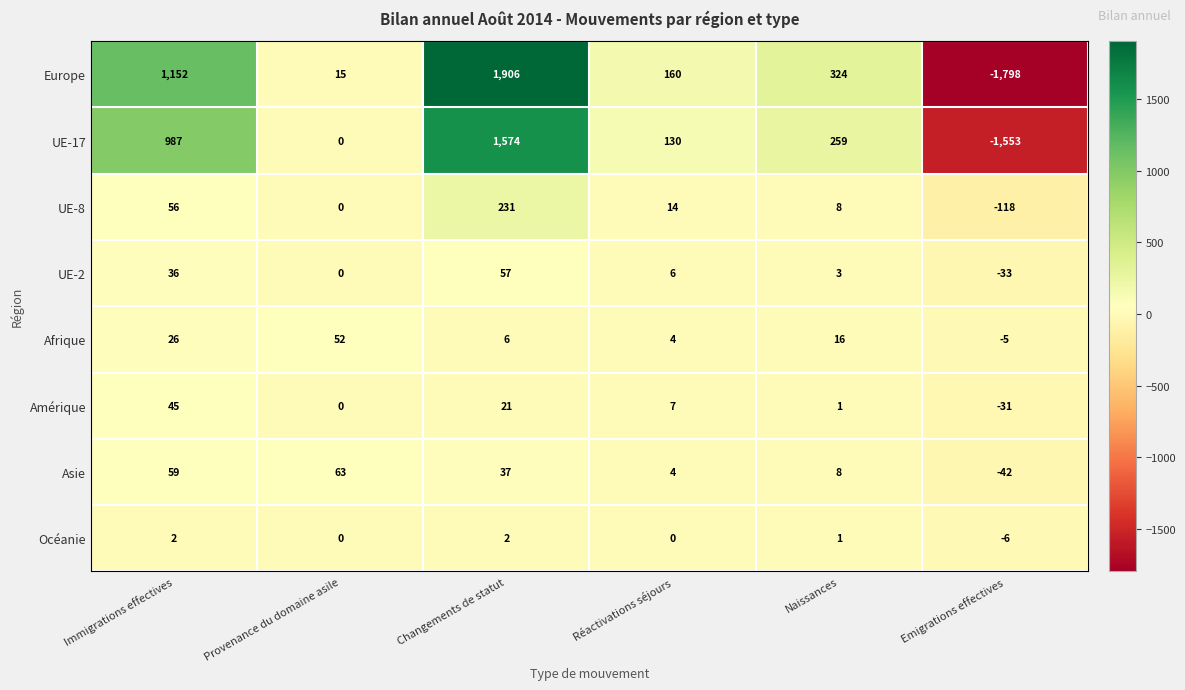

How many series are shown in this chart?

8